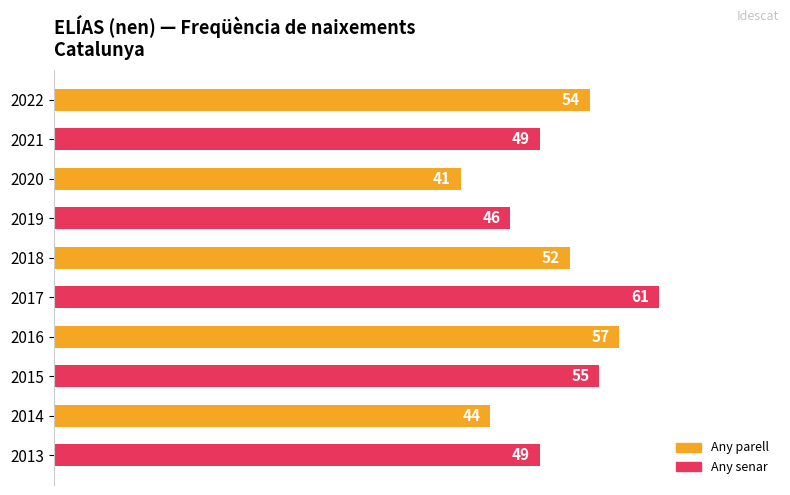

Reading bottom to top, what are all the values shown in this chart?

2013=49	2014=44	2015=55	2016=57	2017=61	2018=52	2019=46	2020=41	2021=49	2022=54